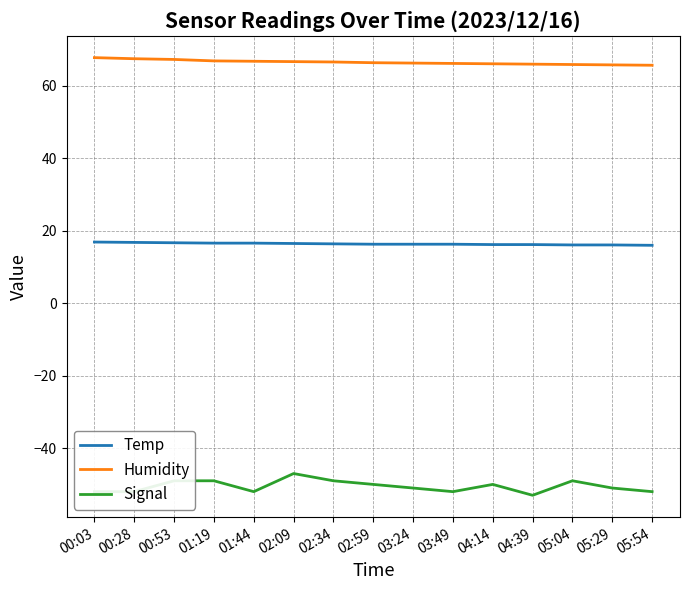

What is the lowest value of the Humidity series?

65.7